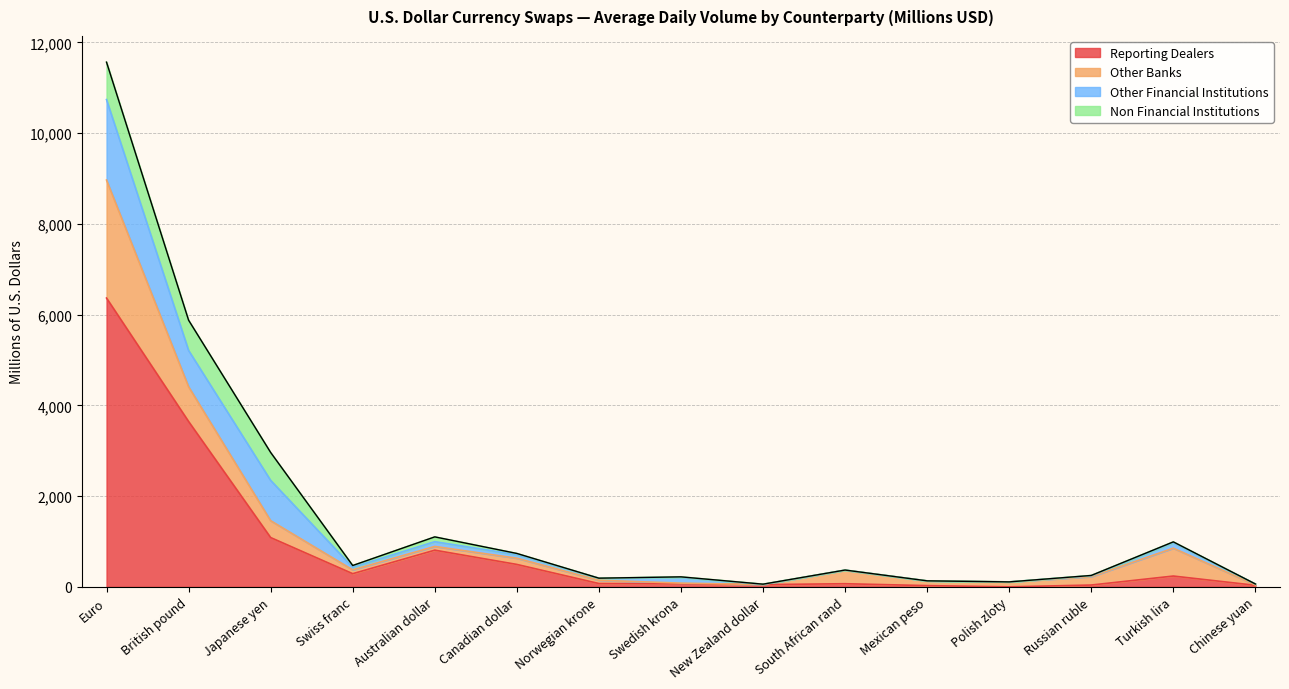

Which series has the largest total across all categories?

Reporting Dealers